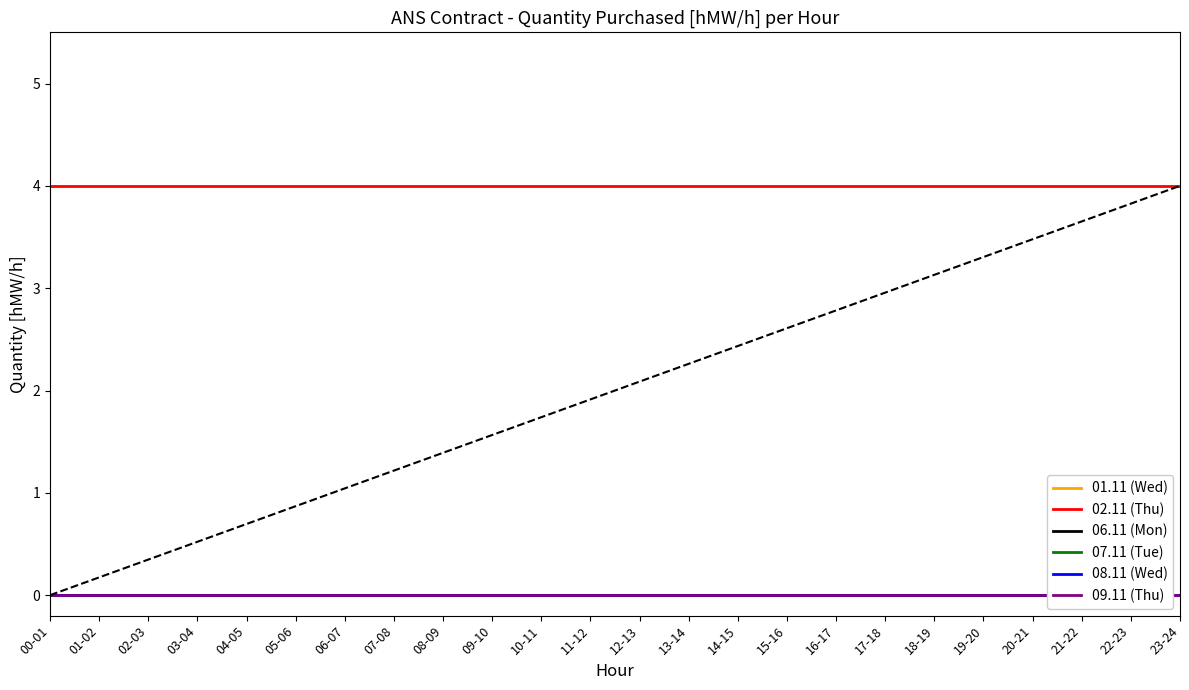

Rank the categories by 06.11 (Mon) value from highest to lowest.

00-01, 01-02, 02-03, 03-04, 04-05, 05-06, 06-07, 07-08, 08-09, 09-10, 10-11, 11-12, 12-13, 13-14, 14-15, 15-16, 16-17, 17-18, 18-19, 19-20, 20-21, 21-22, 22-23, 23-24